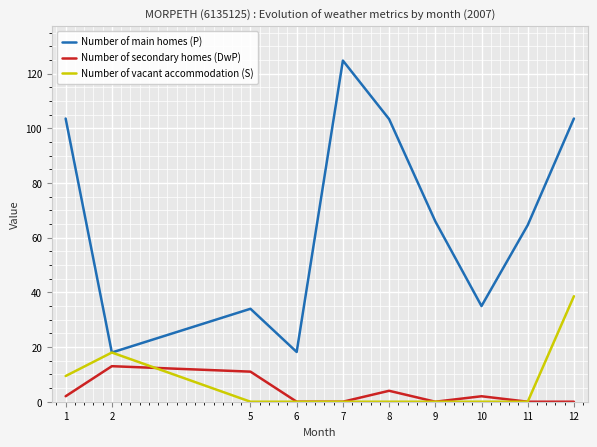

True or false: Number of secondary homes (DwP) and Number of main homes (P) cross at least once.

False